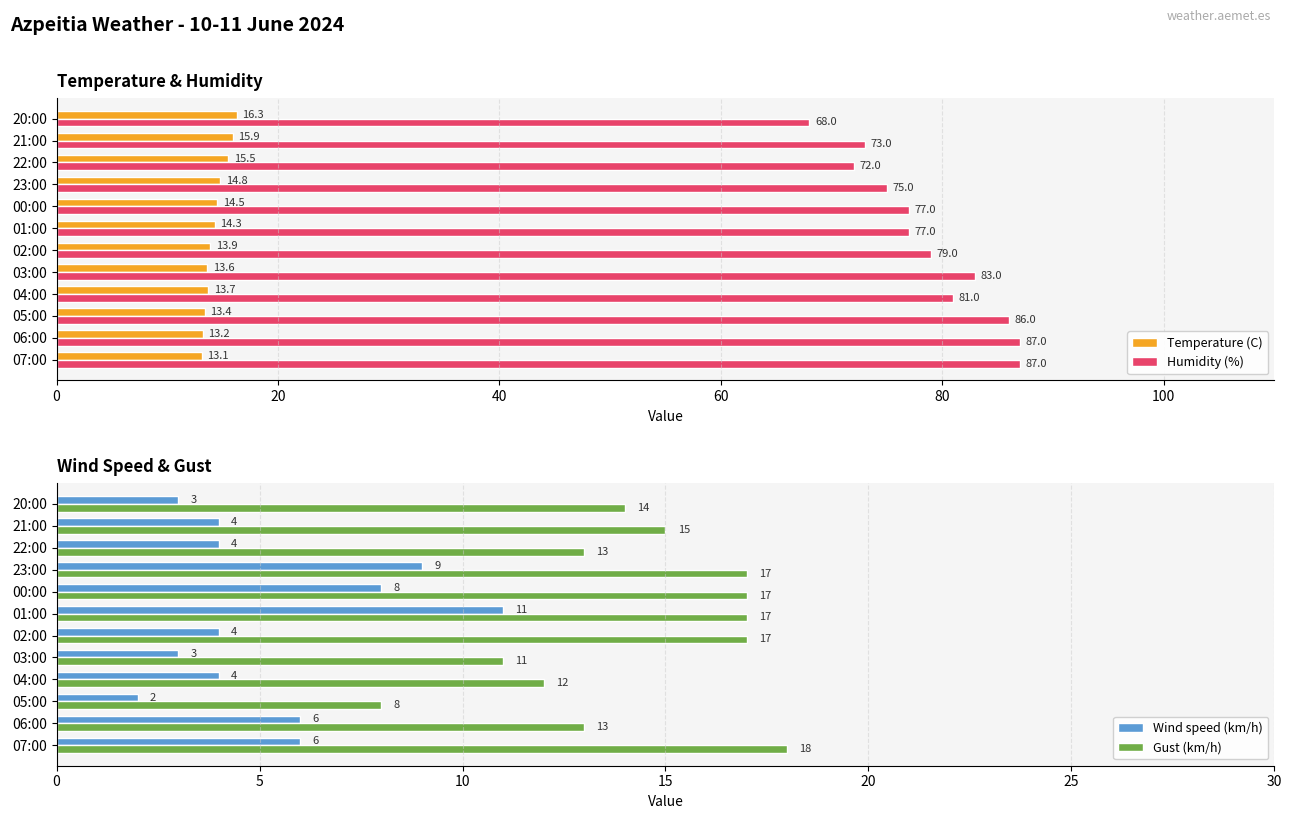

Rank the series by their maximum value, from highest to lowest.

Humidity (%), Gust (km/h), Temperature (C), Wind speed (km/h)